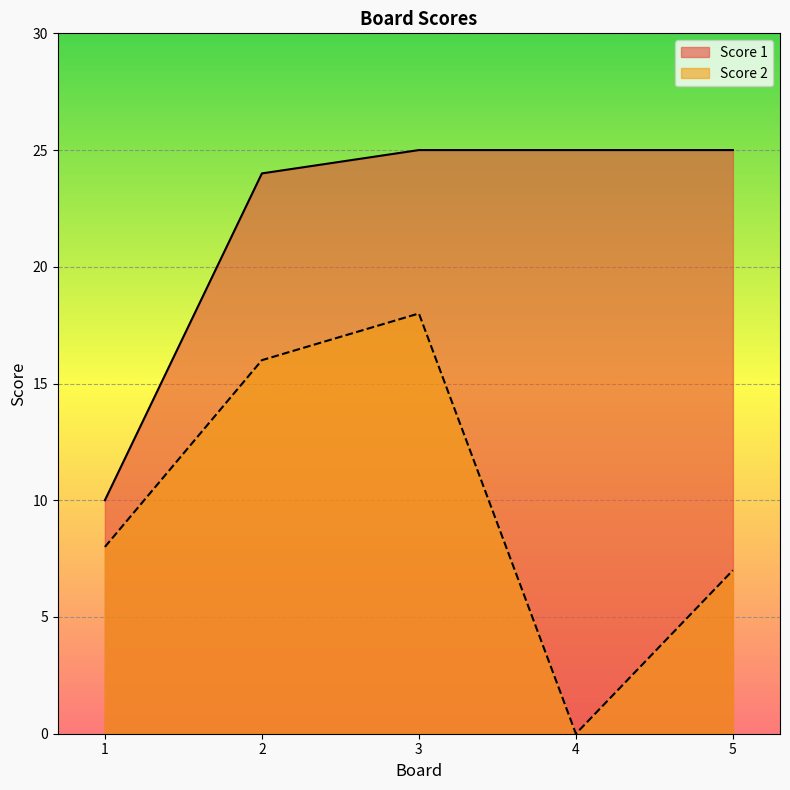

Which category has the lowest value in the Score 1 series?

1